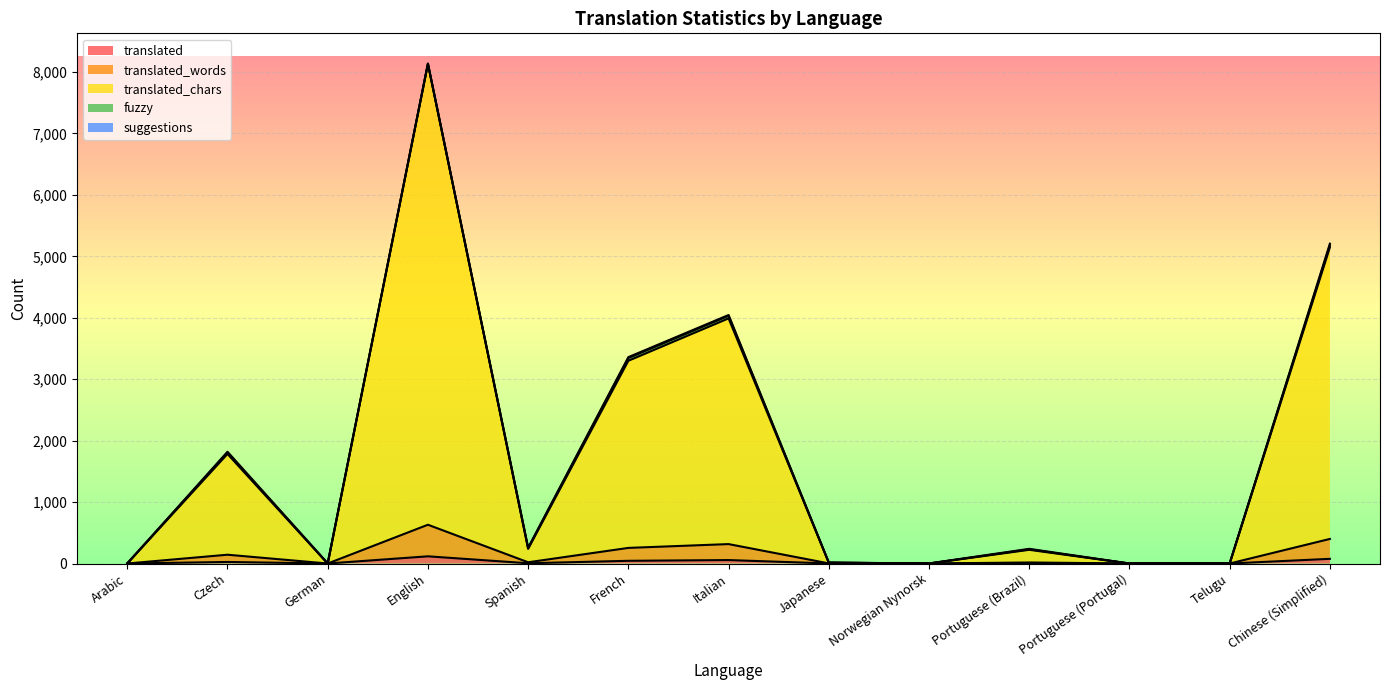

Which label corresponds to the largest value in the chart?

English